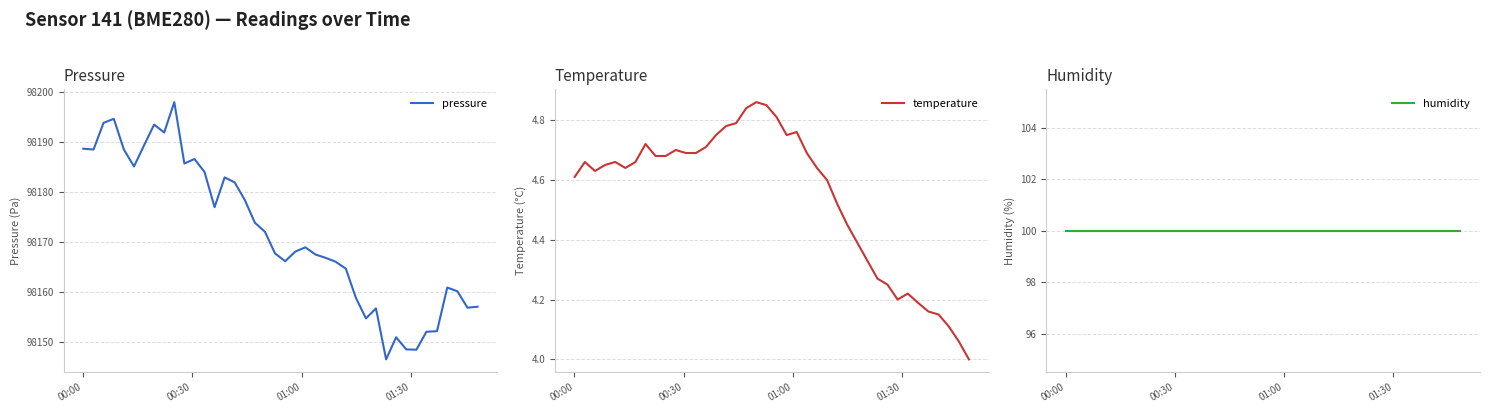

True or false: pressure and temperature cross at least once.

False